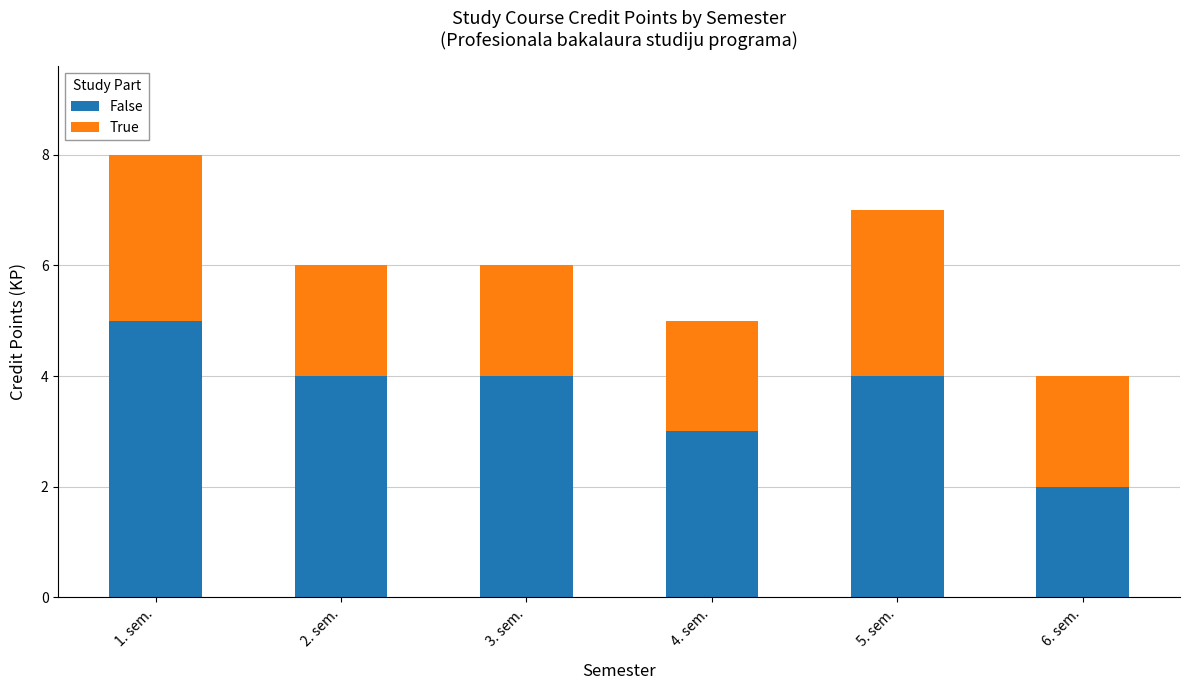

Is it true that False equals 4 at 3. sem.?

True